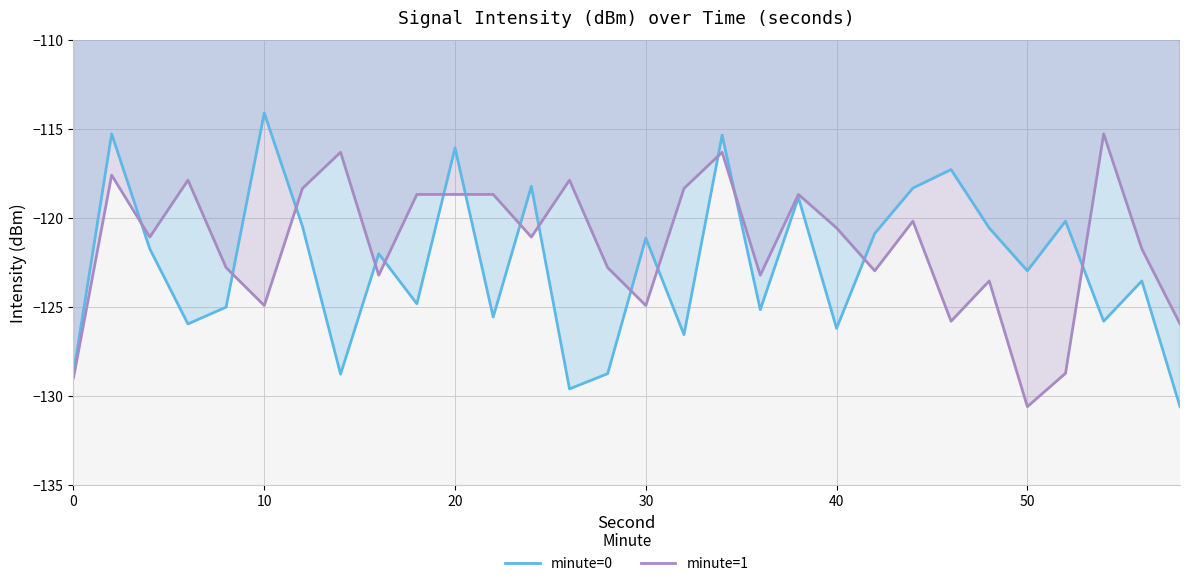

The minute=1 series shows -220.5 at 50. True or false?

False